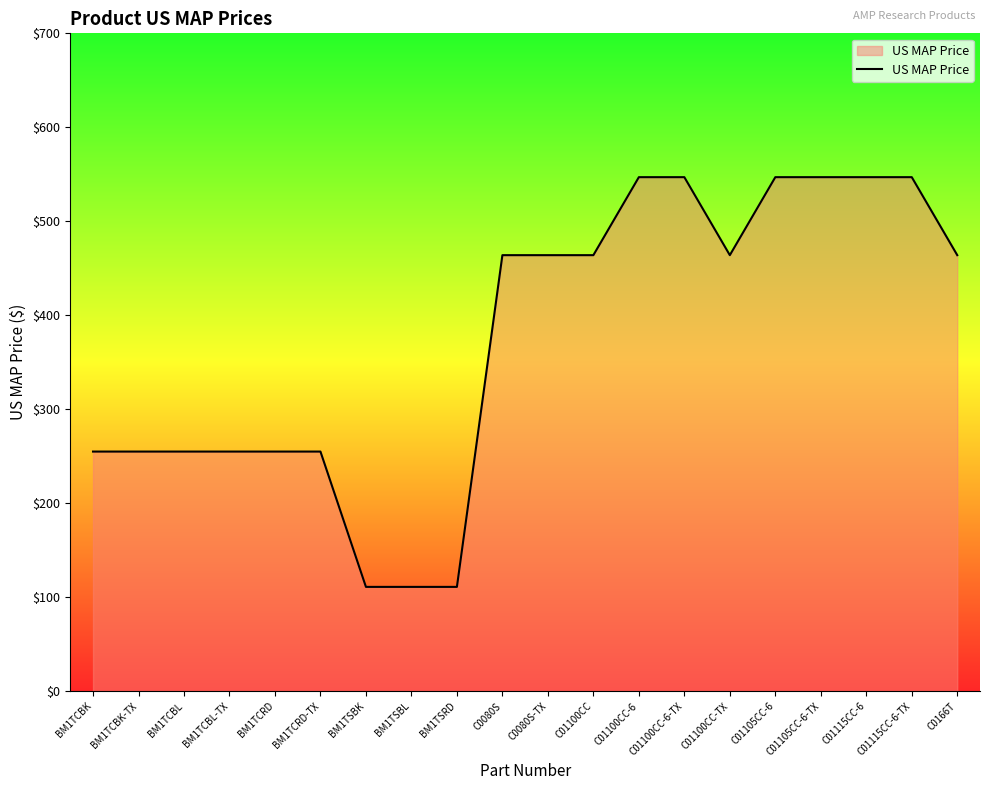

What is the change in value from BM1TSBL to C01115CC-6?

+436.0